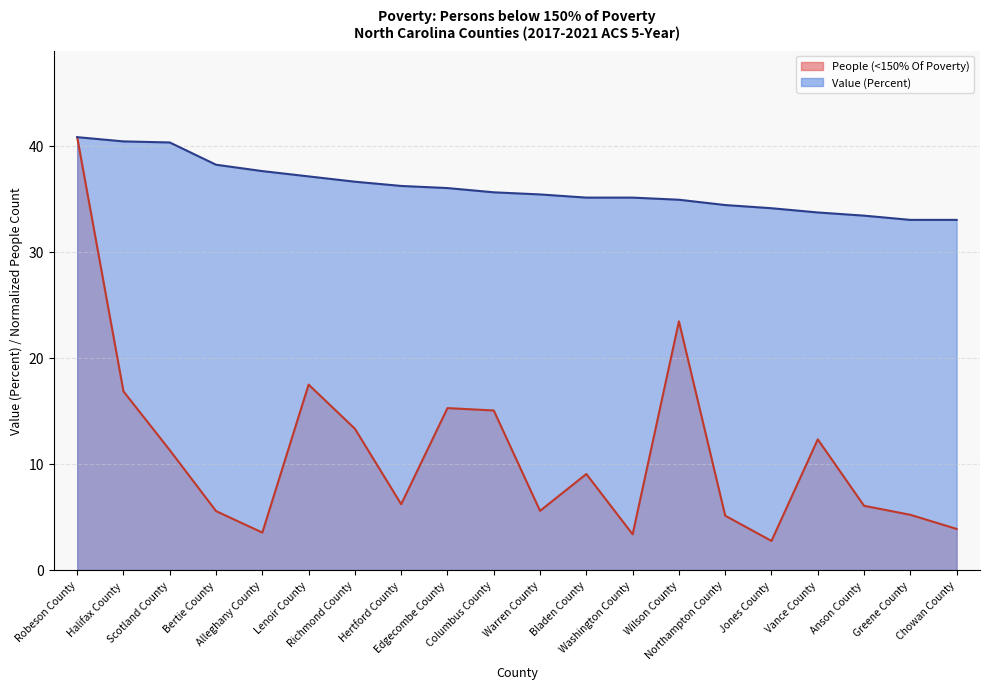

Does the chart display data point markers on the line(s)?

No